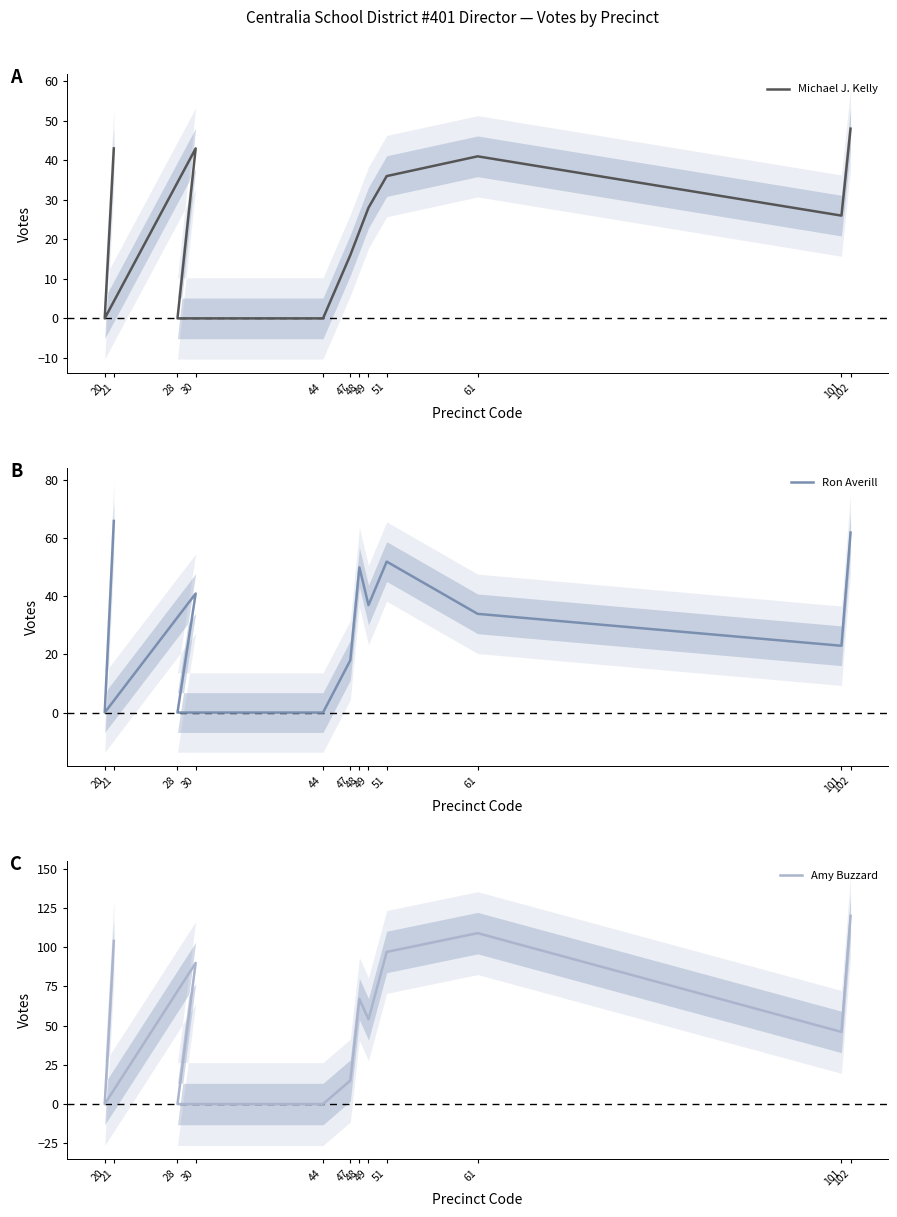

What is the sum of the Ron Averill values at 51 and 49?

89